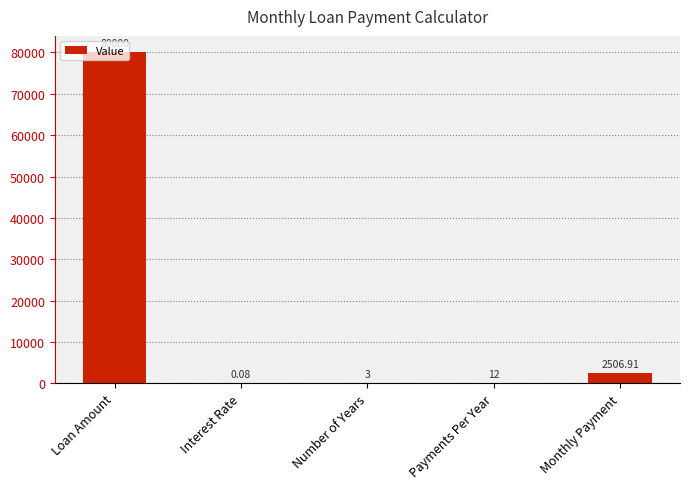

Which label corresponds to the largest value in the chart?

Loan Amount